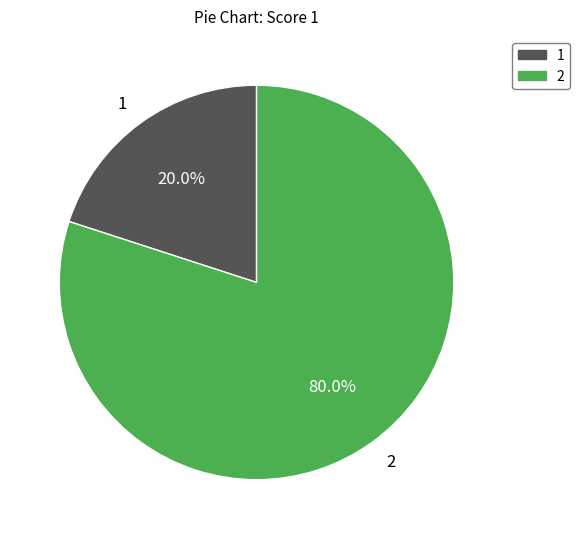

Approximately how many times larger is the value at 2 compared to 1?

4.0